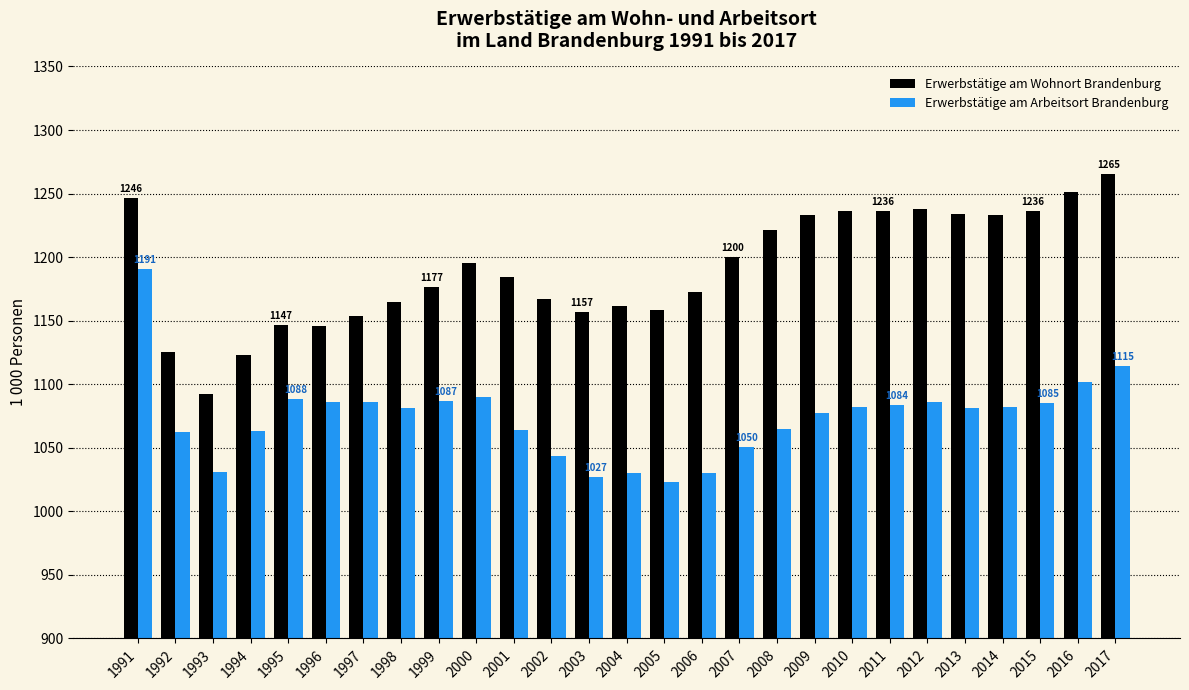

What is the total value across all series at 2000?

2285.3